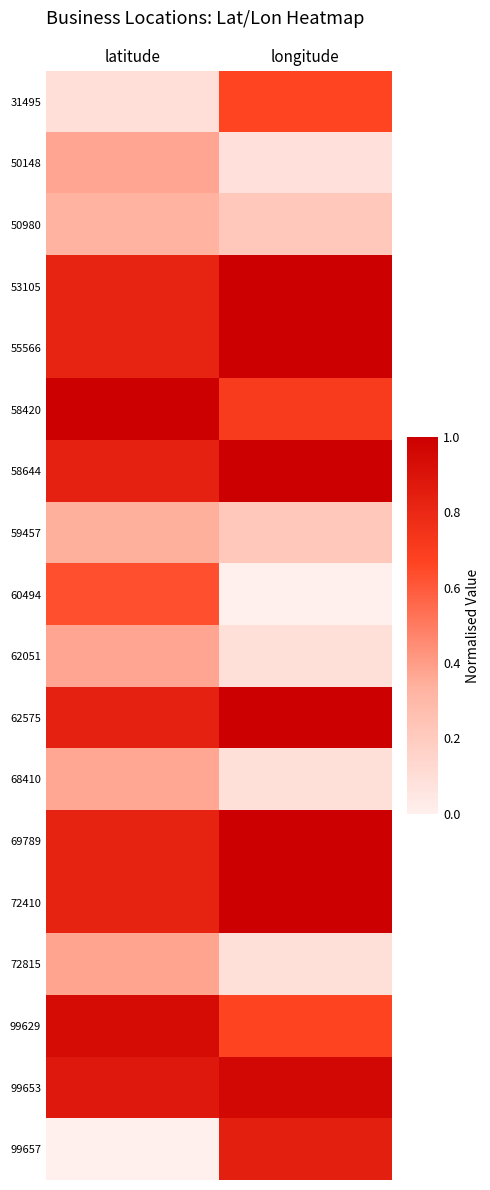

Reading left to right, list all the values displayed in this chart.

31495: latitude=0.1	longitude=0.7
50148: latitude=0.4	longitude=0.1
50980: latitude=0.3	longitude=0.2
53105: latitude=0.8	longitude=1.0
55566: latitude=0.8	longitude=1.0
58420: latitude=1.0	longitude=0.7
58644: latitude=0.8	longitude=1.0
59457: latitude=0.3	longitude=0.2
60494: latitude=0.6	longitude=0.0
62051: latitude=0.4	longitude=0.1
62575: latitude=0.8	longitude=1.0
68410: latitude=0.4	longitude=0.1
69789: latitude=0.8	longitude=1.0
72410: latitude=0.8	longitude=1.0
72815: latitude=0.4	longitude=0.1
99629: latitude=0.9	longitude=0.7
99653: latitude=0.9	longitude=1.0
99657: latitude=0.0	longitude=0.8